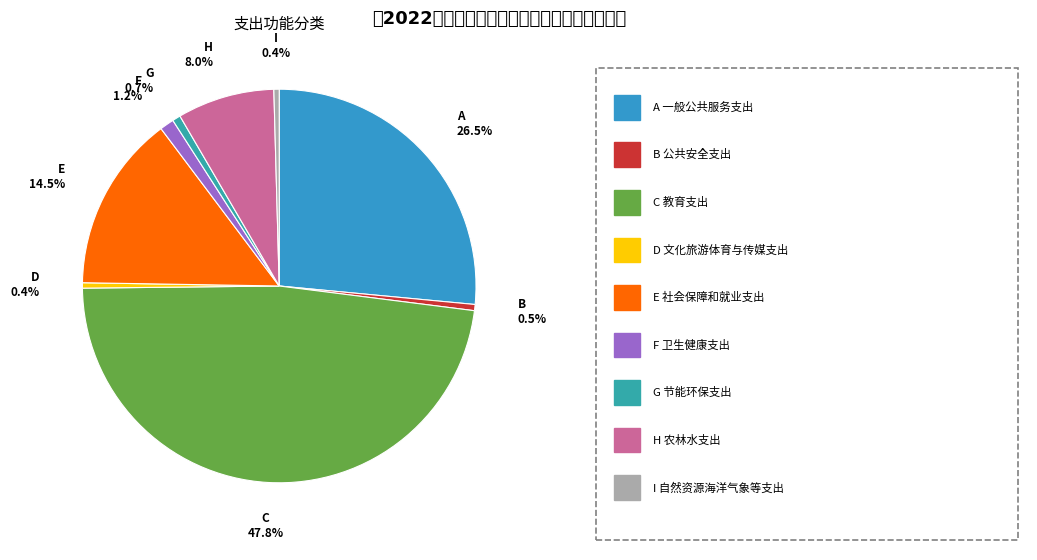

Is there a majority slice in this chart?

No